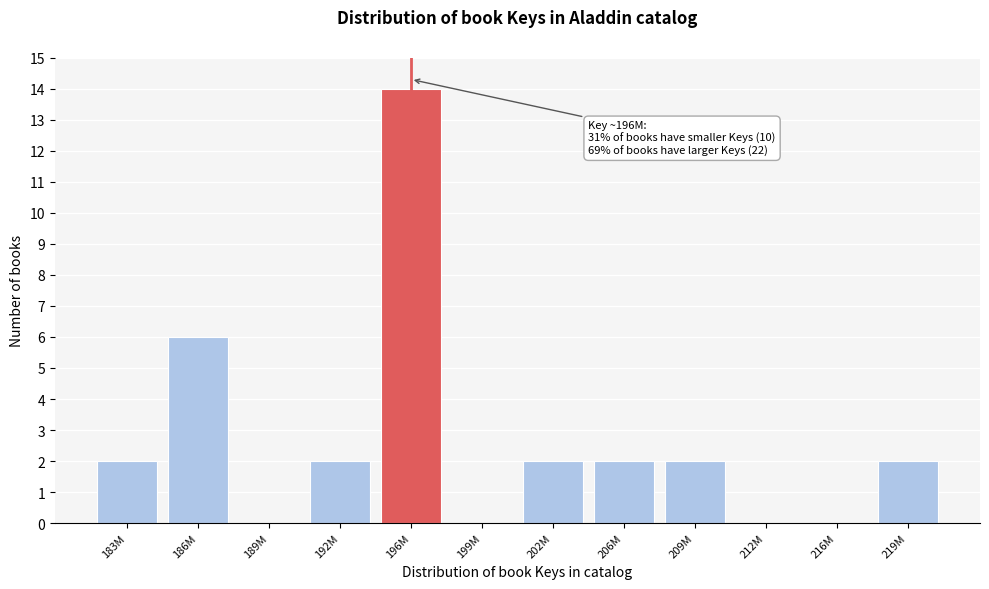

Where is the data nearest to the value 7?

186M